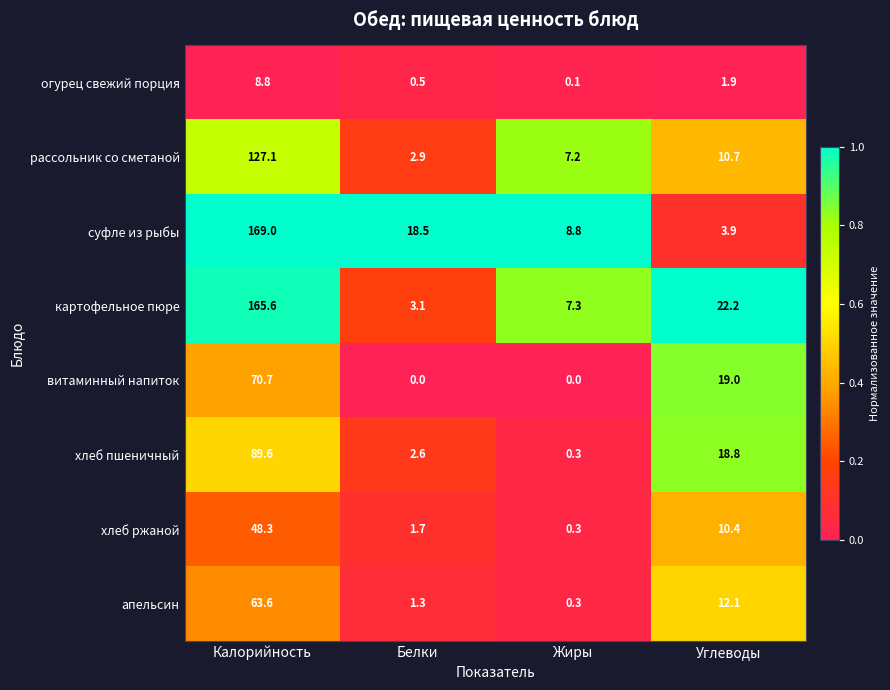

How many data points in суфле из рыбы are above 18?

2